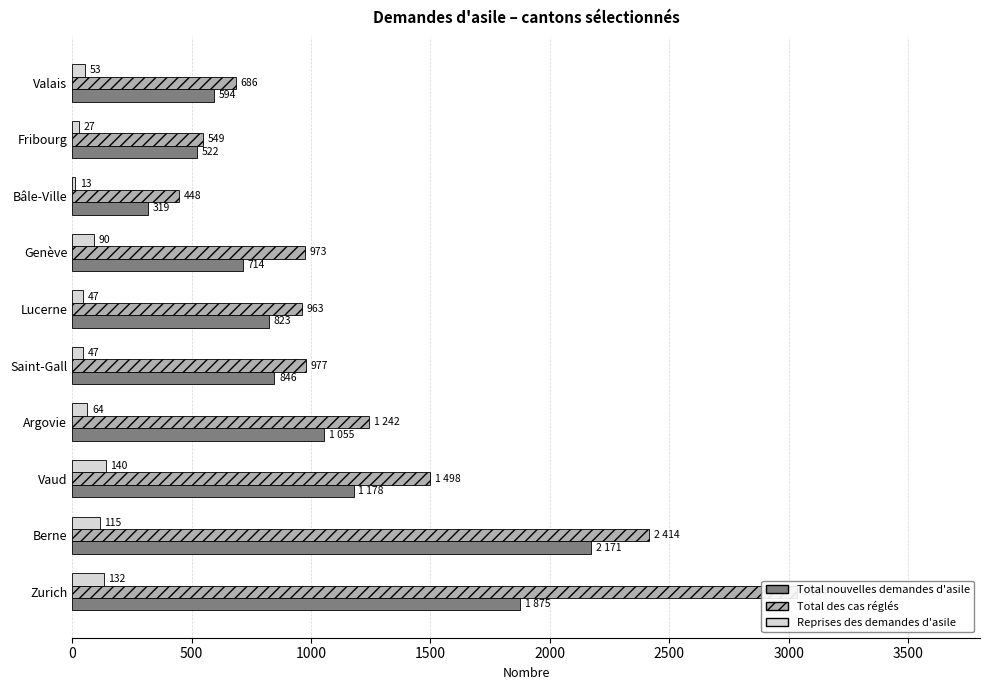

How many data points in Total des cas réglés are above 977?

4